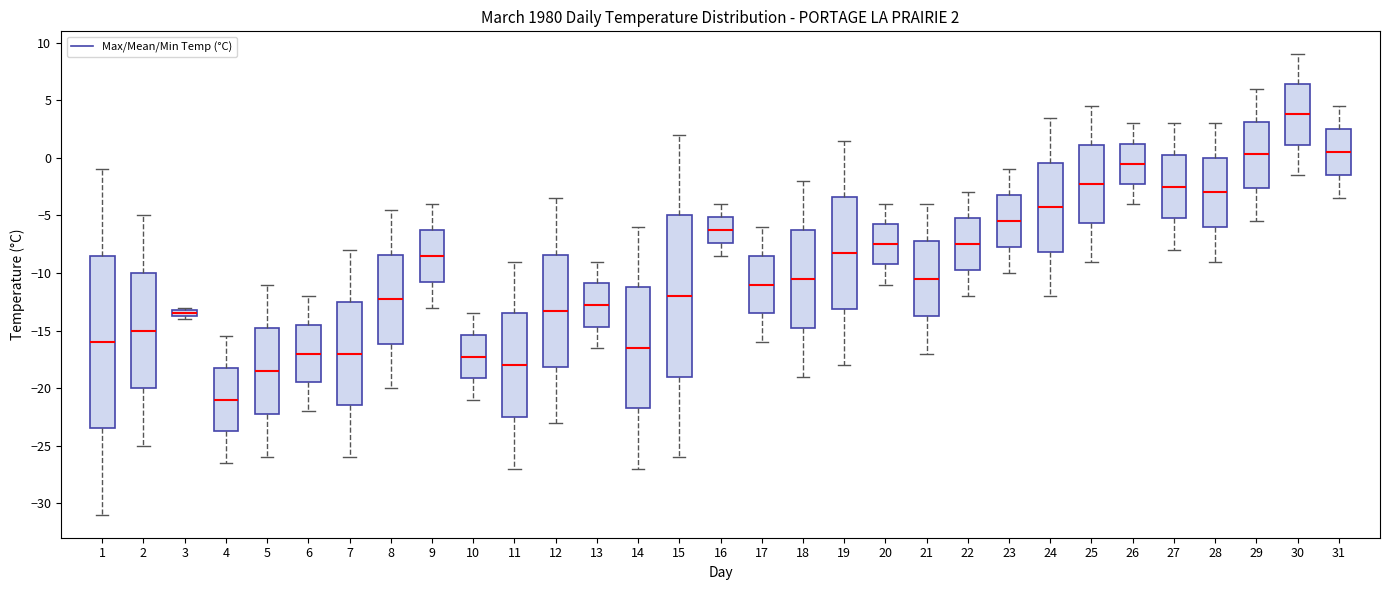

Which box is the tallest, from its lower edge to its upper edge?

1